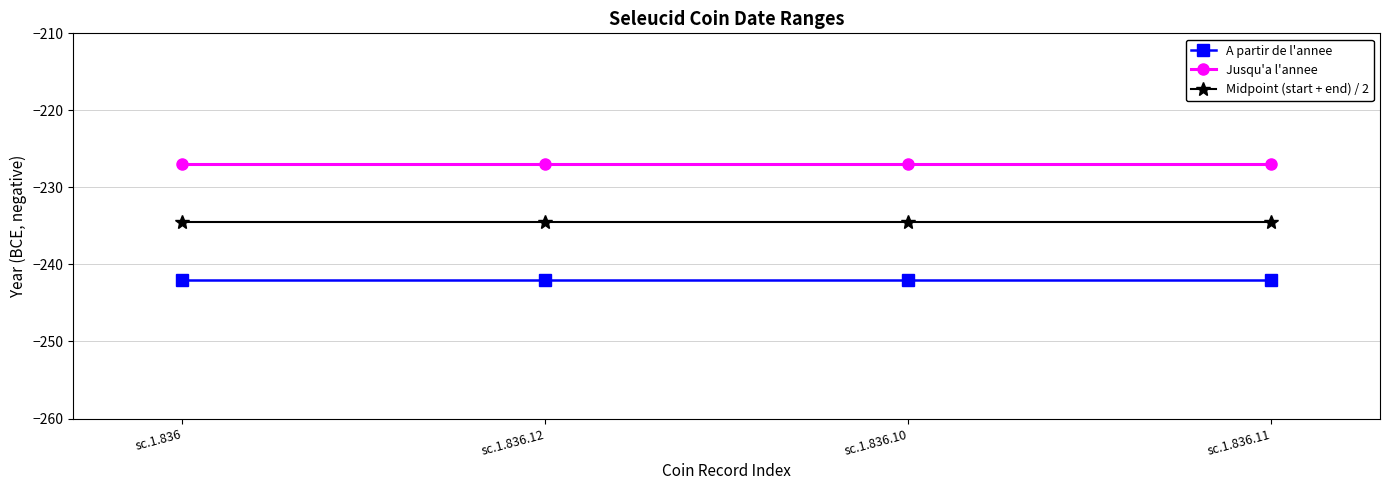

Does the chart display data point markers on the line(s)?

Yes